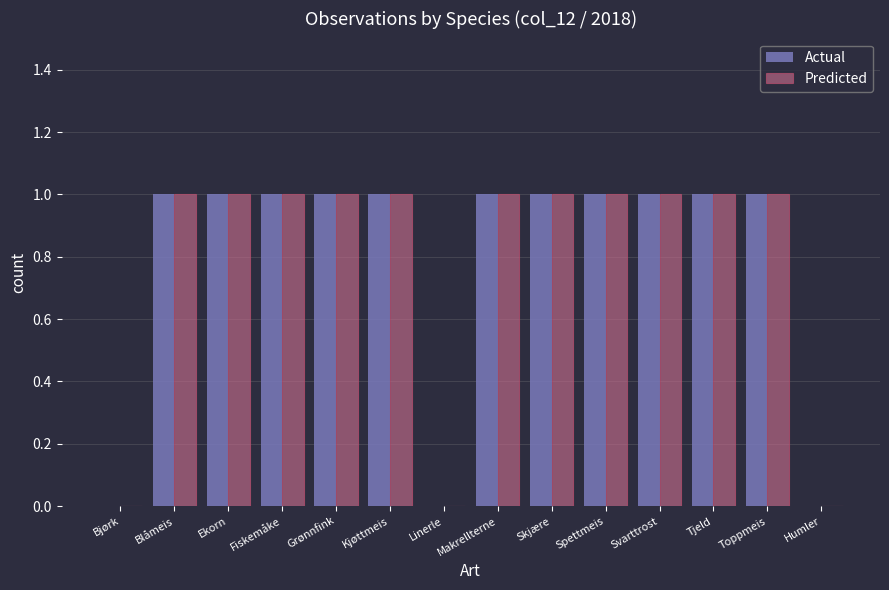

Reading left to right, transcribe all the data shown in this chart.

Actual: Bjørk=0	Blåmeis=1	Ekorn=1	Fiskemåke=1	Grønnfink=1	Kjøttmeis=1	Linerle=0	Makrellterne=1	Skjære=1	Spettmeis=1	Svarttrost=1	Tjeld=1	Toppmeis=1	Humler=0
Predicted: Bjørk=0	Blåmeis=1	Ekorn=1	Fiskemåke=1	Grønnfink=1	Kjøttmeis=1	Linerle=0	Makrellterne=1	Skjære=1	Spettmeis=1	Svarttrost=1	Tjeld=1	Toppmeis=1	Humler=0